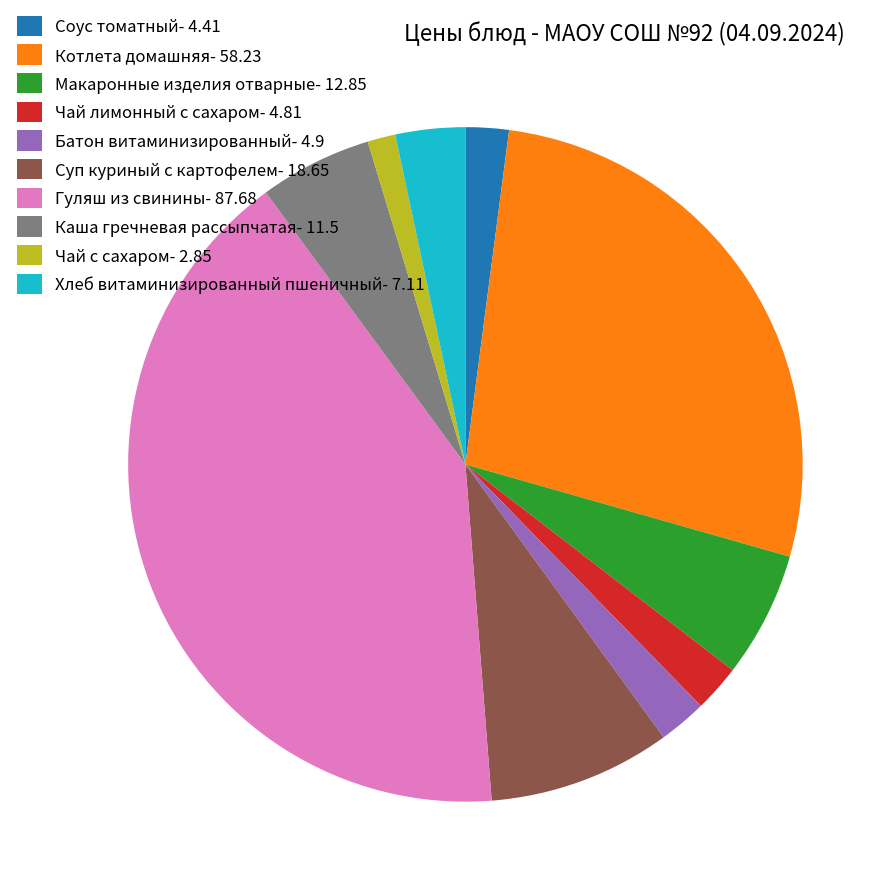

Does any single category account for the majority?

No